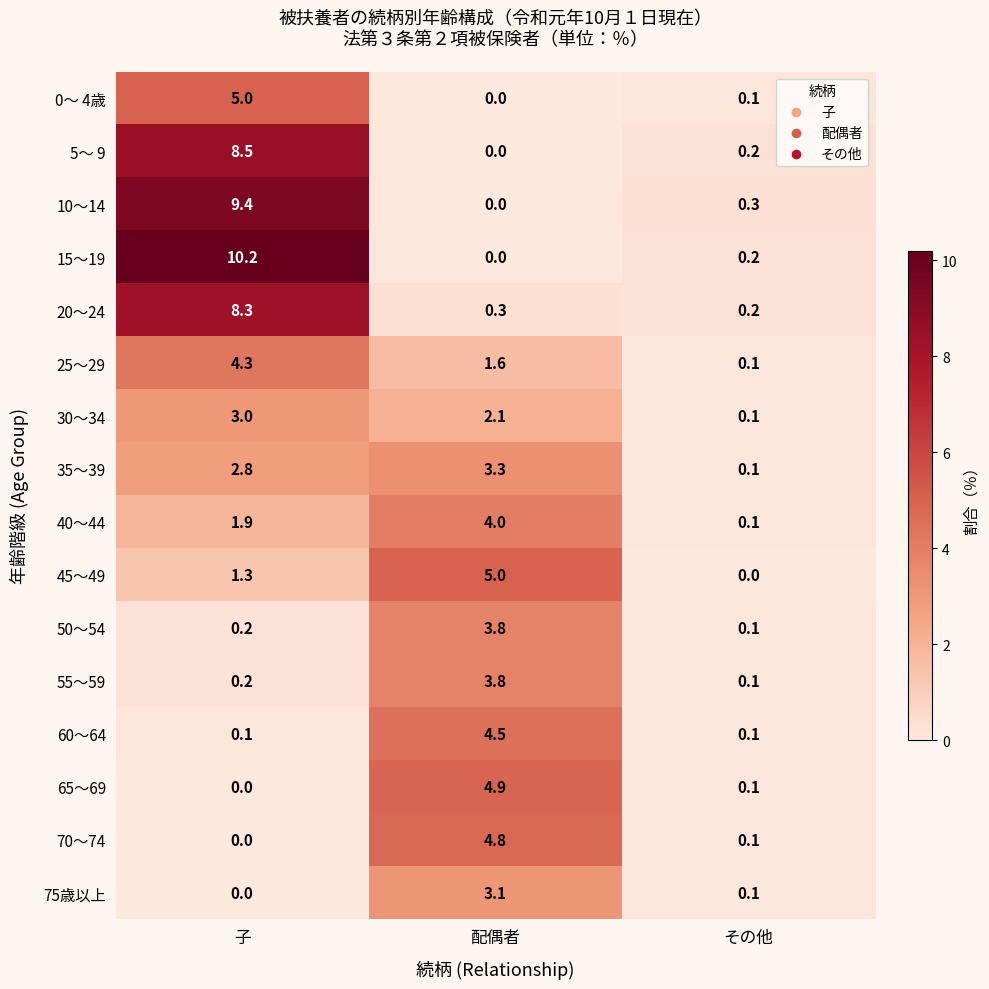

What is the total value across all series at その他?

2.0